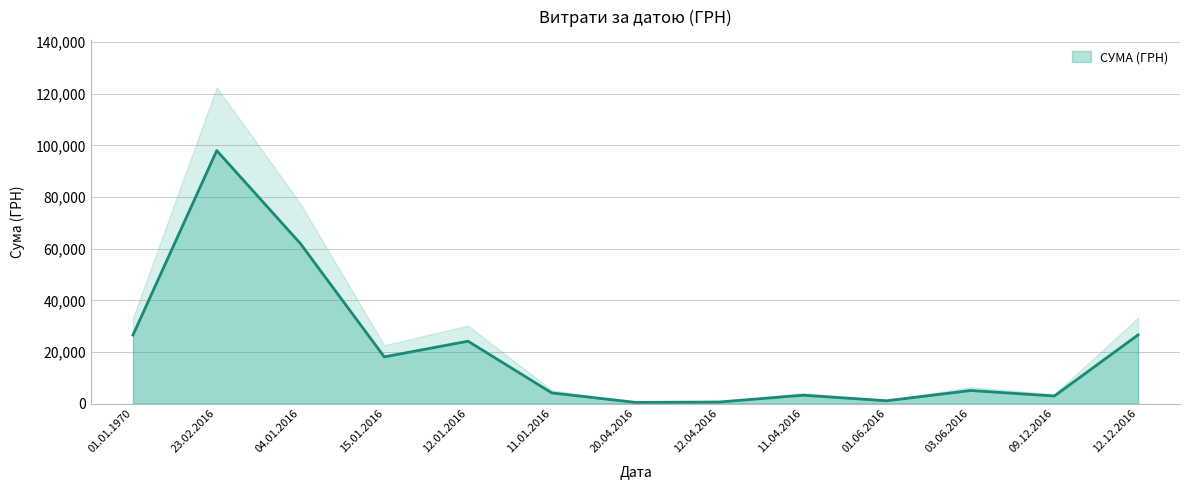

Reading left to right, list all the values displayed in this chart.

26549.6	98032.2	61942.0	18080.7	24156.9	4109.0	450.0	594.0	3226.6	1069.2	5050.0	2910.0	26620.0